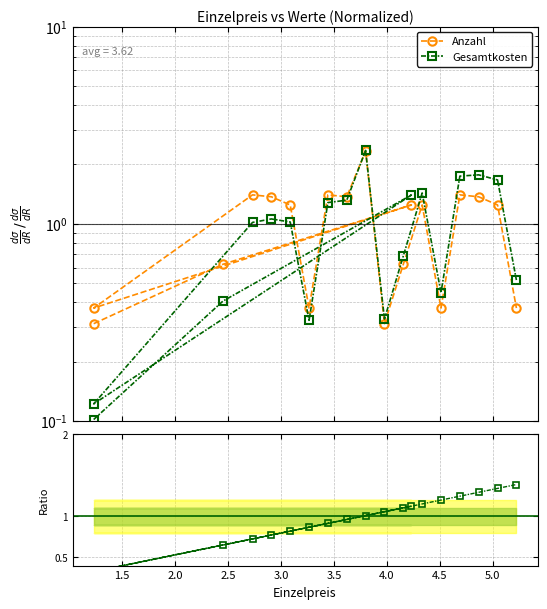

The value of Anzahl at 1.5 is 0.3. True or false?

False